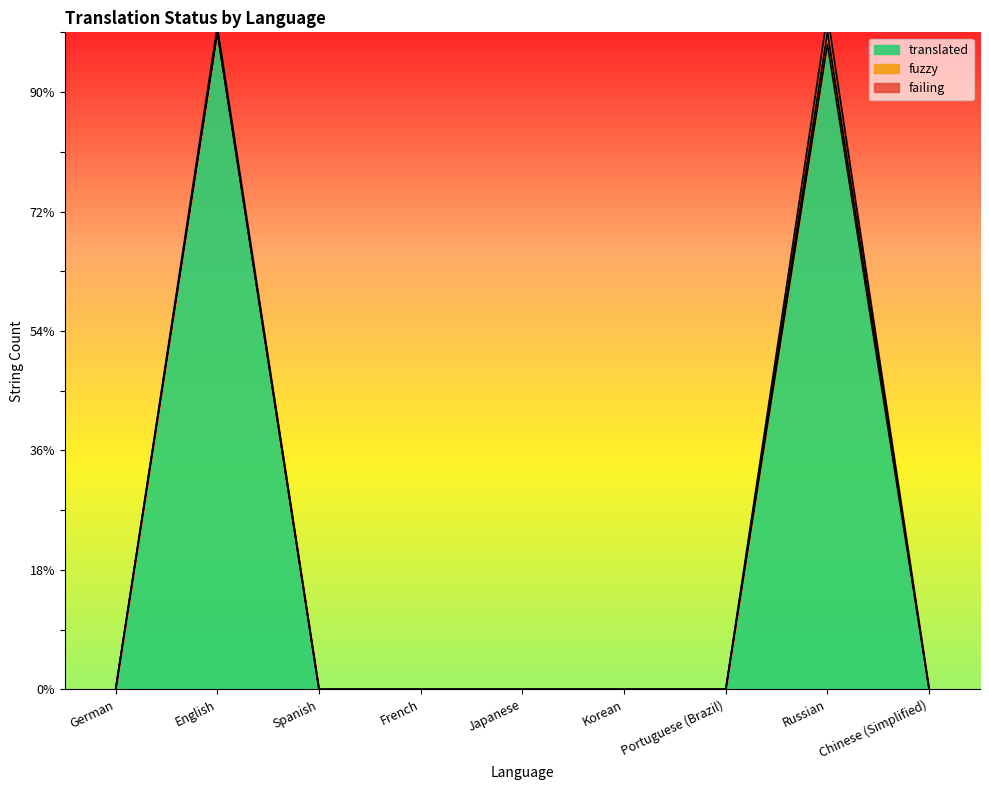

The value of translated at Japanese is 0. True or false?

True